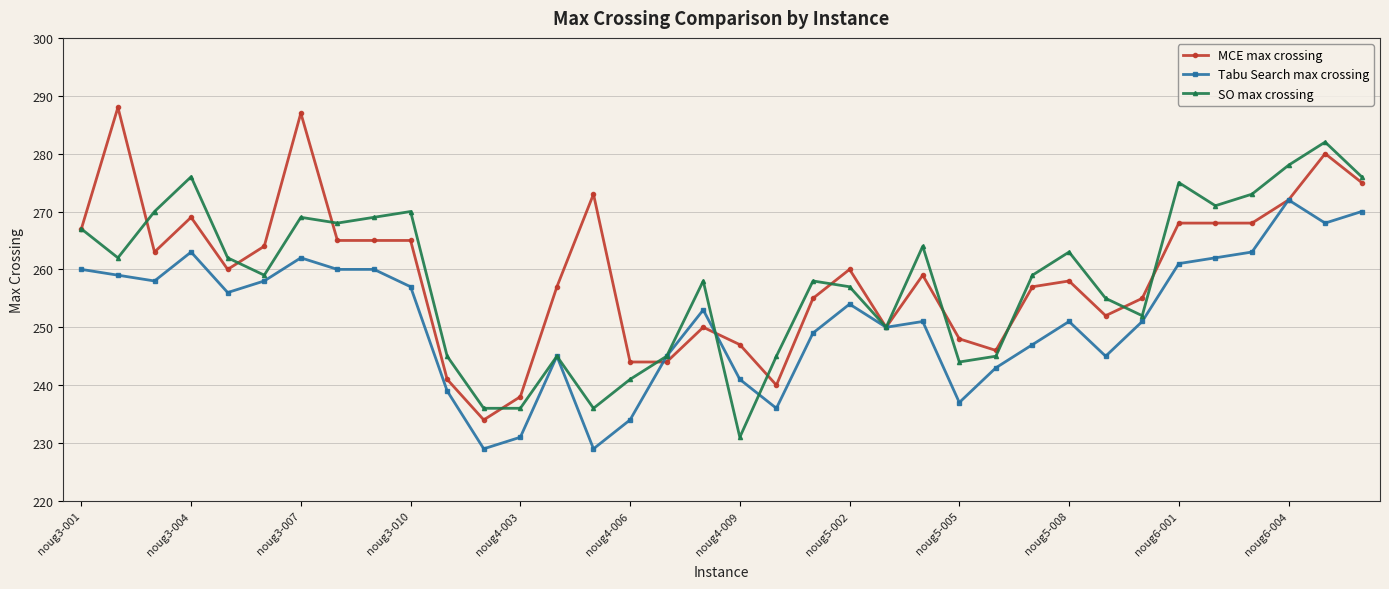

True or false: SO max crossing has more than 1 points higher than both neighbors.

True